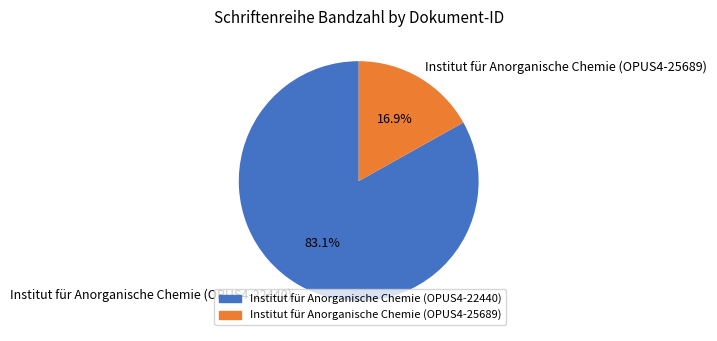

Which slice is the largest?

Institut für Anorganische Chemie (OPUS4-22440)